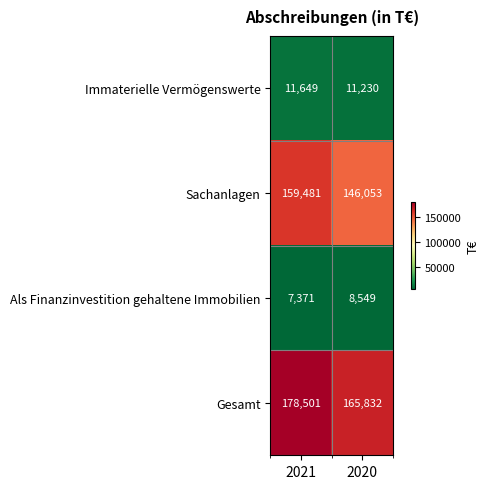

Which category has the highest value across all series?

2021